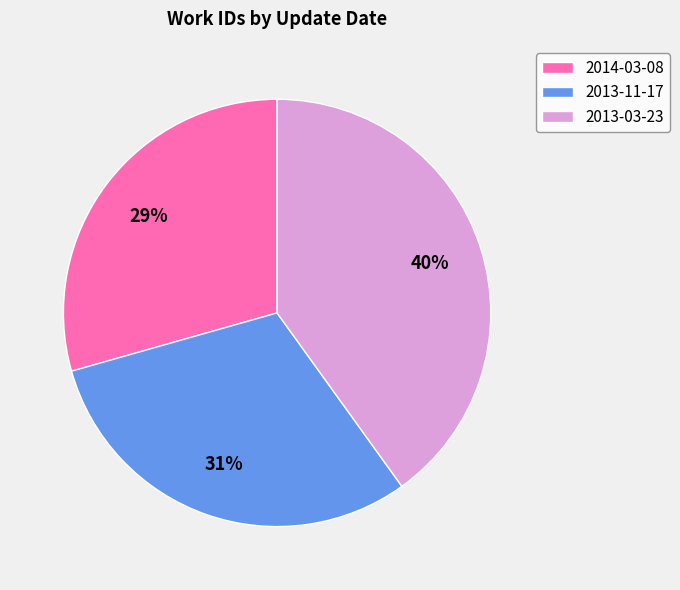

Is the sum of 2013-11-17 and 2013-03-23 greater than half?

Yes